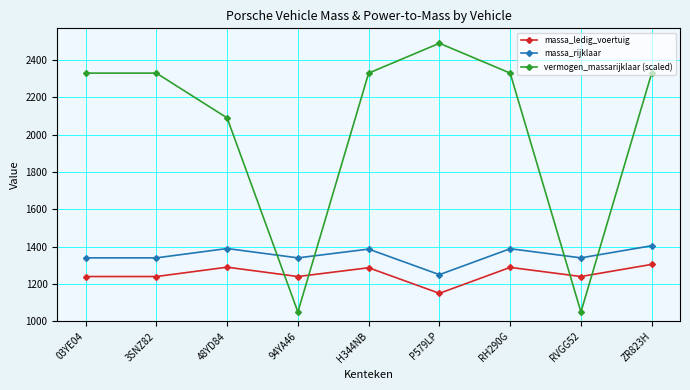

What is the value of the vermogen_massarijklaar (scaled) point at the 2nd from the left?

2330